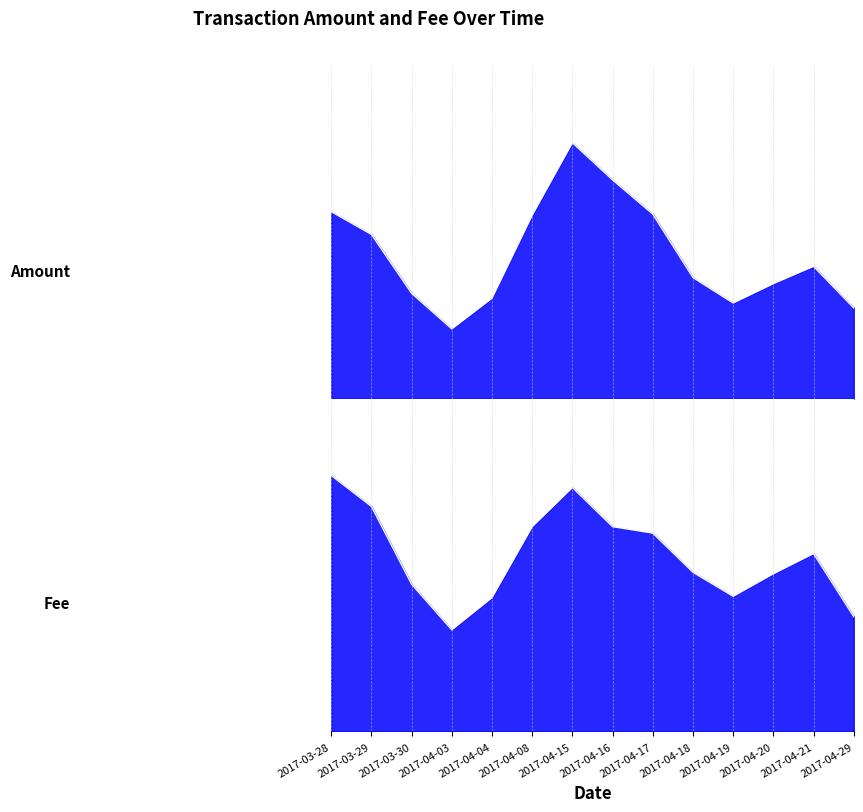

True or false: Fee and Amount intersect in this chart.

False